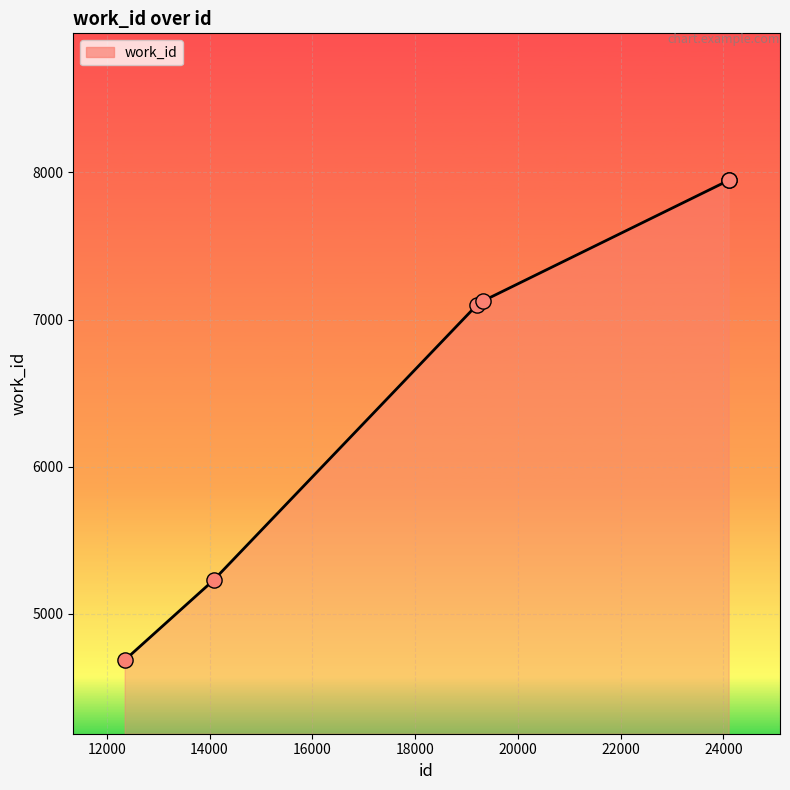

What is the minimum value shown in the chart?

4684